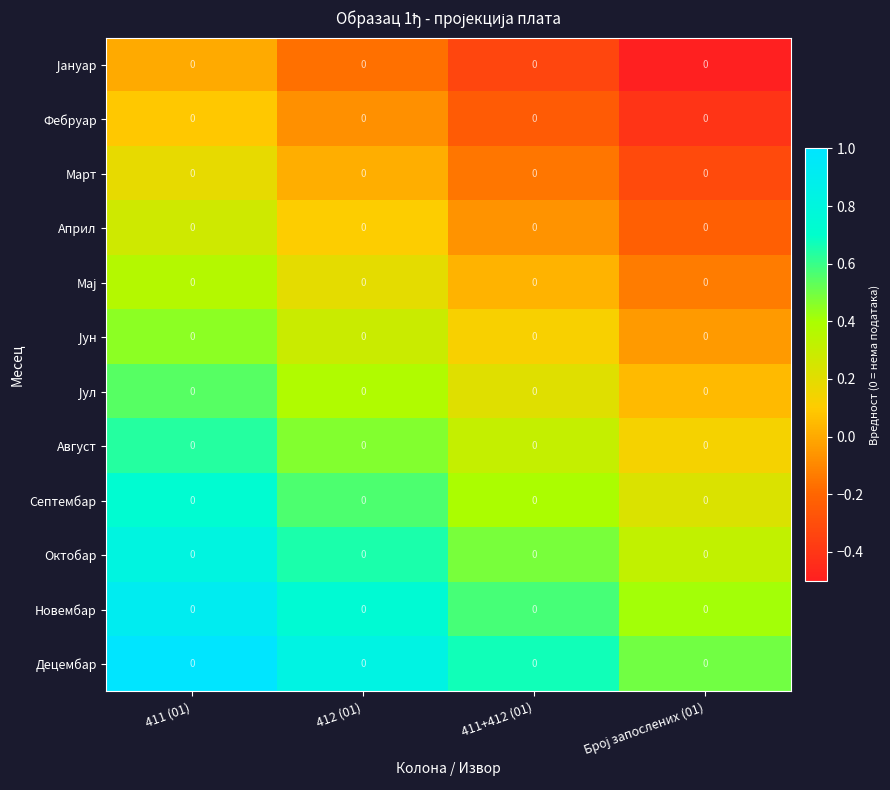

What is the difference between the maximum and minimum values in the Септембар series?

0.5